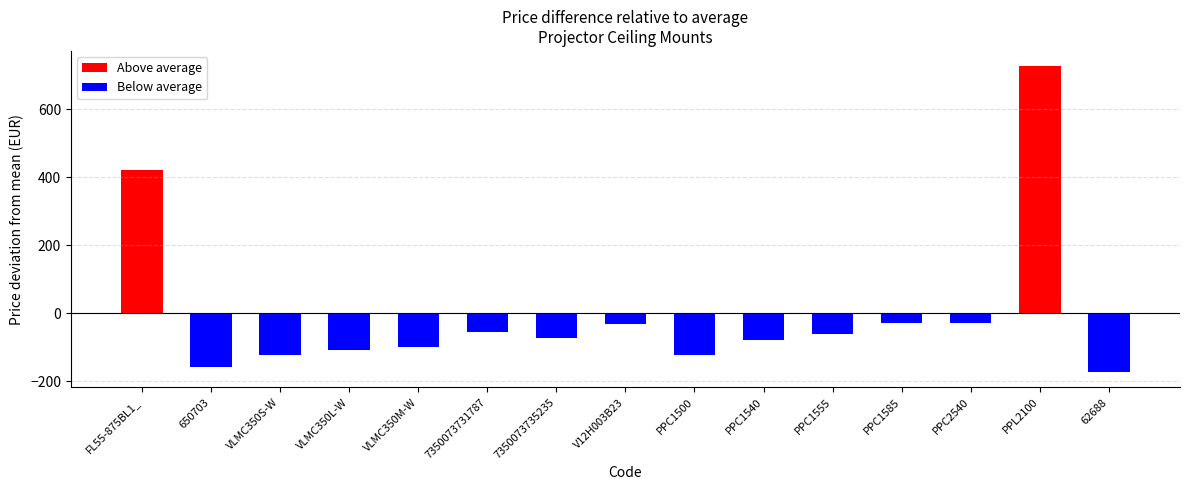

What is the difference between the second highest and minimum values?

595.0